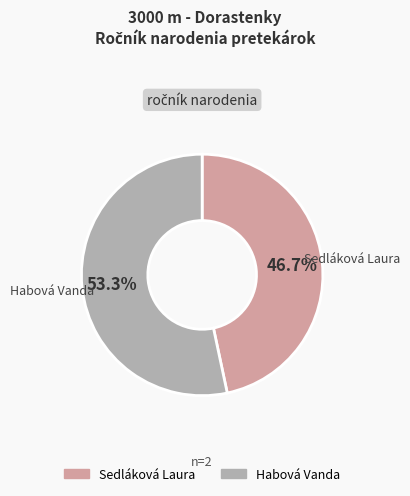

To the nearest percent, what portion does Habová Vanda represent?

53%